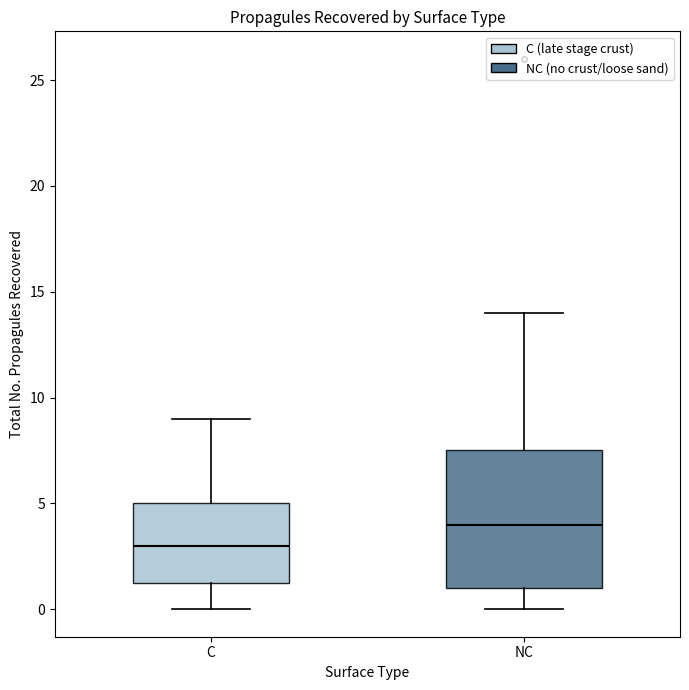

Reading left to right, read every box against the y-axis: the position of its median line, the range the box covers, and the ends of its whiskers. The values are not printed on the chart, so give them approximately, as read against the axis.

C: median 3.0, box 1.5 to 5.0, whiskers 0.0 to 9.0
NC: median 4.0, box 1.0 to 7.5, whiskers 0.0 to 14.0